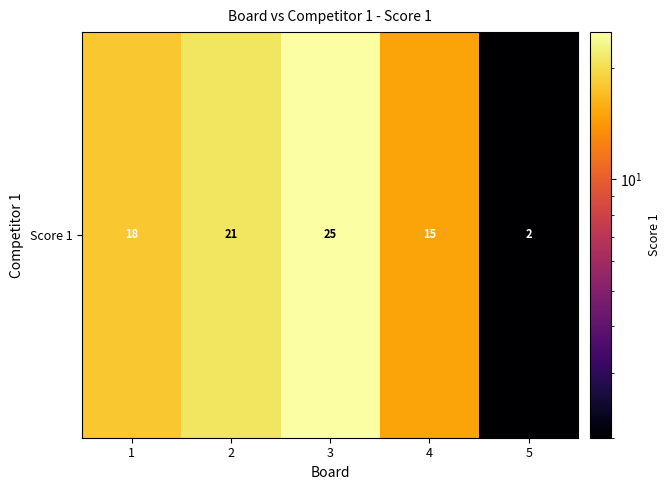

Rank the categories by value from lowest to highest.

5, 4, 1, 2, 3